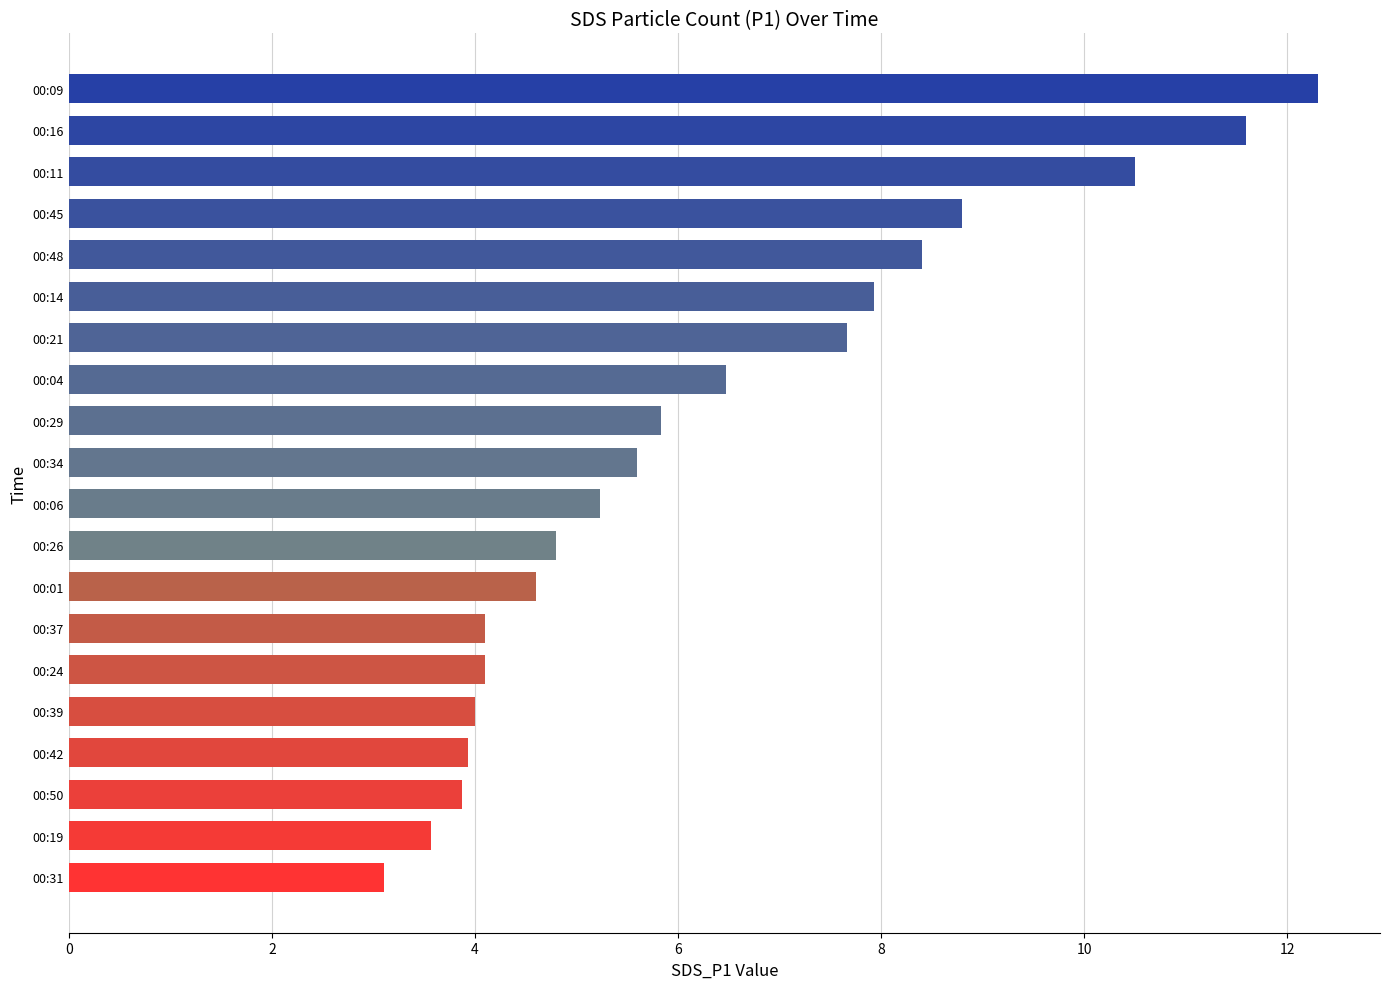

What position from the bottom is 00:21?

14